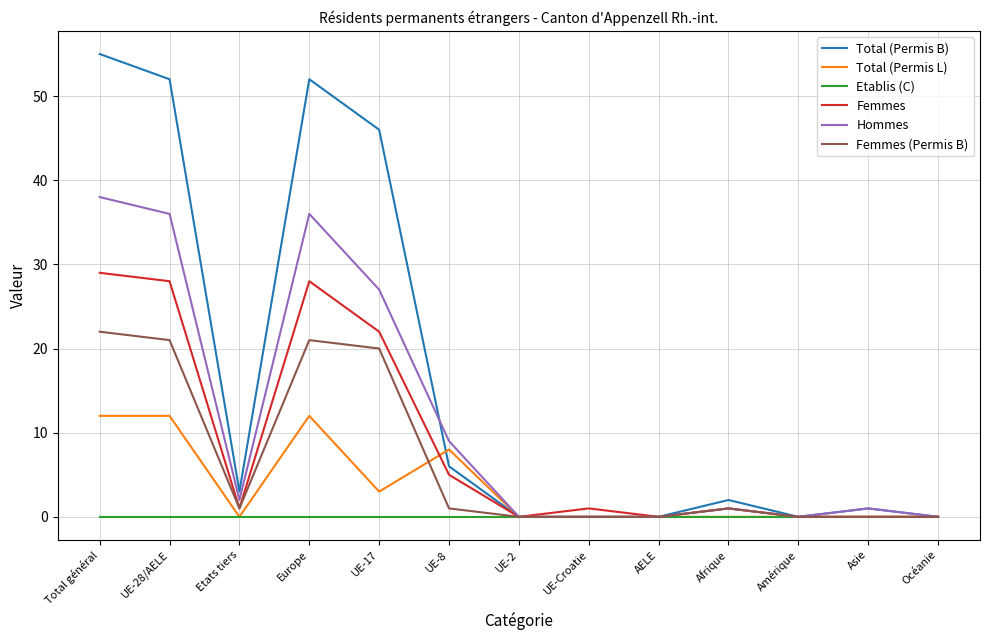

Reading left to right, extract all data points from this chart.

Total (Permis B): Total général=55	UE-28/AELE=52	Etats tiers=3	Europe=52	UE-17=46	UE-8=6	UE-2=0	UE-Croatie=0	AELE=0	Afrique=2	Amérique=0	Asie=1	Océanie=0
Total (Permis L): Total général=12	UE-28/AELE=12	Etats tiers=0	Europe=12	UE-17=3	UE-8=8	UE-2=0	UE-Croatie=0	AELE=0	Afrique=0	Amérique=0	Asie=0	Océanie=0
Etablis (C): Total général=0	UE-28/AELE=0	Etats tiers=0	Europe=0	UE-17=0	UE-8=0	UE-2=0	UE-Croatie=0	AELE=0	Afrique=0	Amérique=0	Asie=0	Océanie=0
Femmes: Total général=29	UE-28/AELE=28	Etats tiers=1	Europe=28	UE-17=22	UE-8=5	UE-2=0	UE-Croatie=1	AELE=0	Afrique=1	Amérique=0	Asie=0	Océanie=0
Hommes: Total général=38	UE-28/AELE=36	Etats tiers=2	Europe=36	UE-17=27	UE-8=9	UE-2=0	UE-Croatie=0	AELE=0	Afrique=1	Amérique=0	Asie=1	Océanie=0
Femmes (Permis B): Total général=22	UE-28/AELE=21	Etats tiers=1	Europe=21	UE-17=20	UE-8=1	UE-2=0	UE-Croatie=0	AELE=0	Afrique=1	Amérique=0	Asie=0	Océanie=0